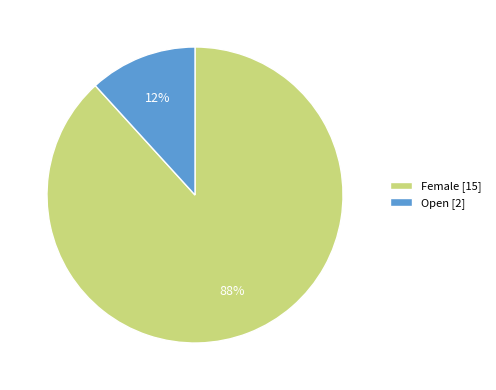

Does Female account for over 50% of the chart?

Yes